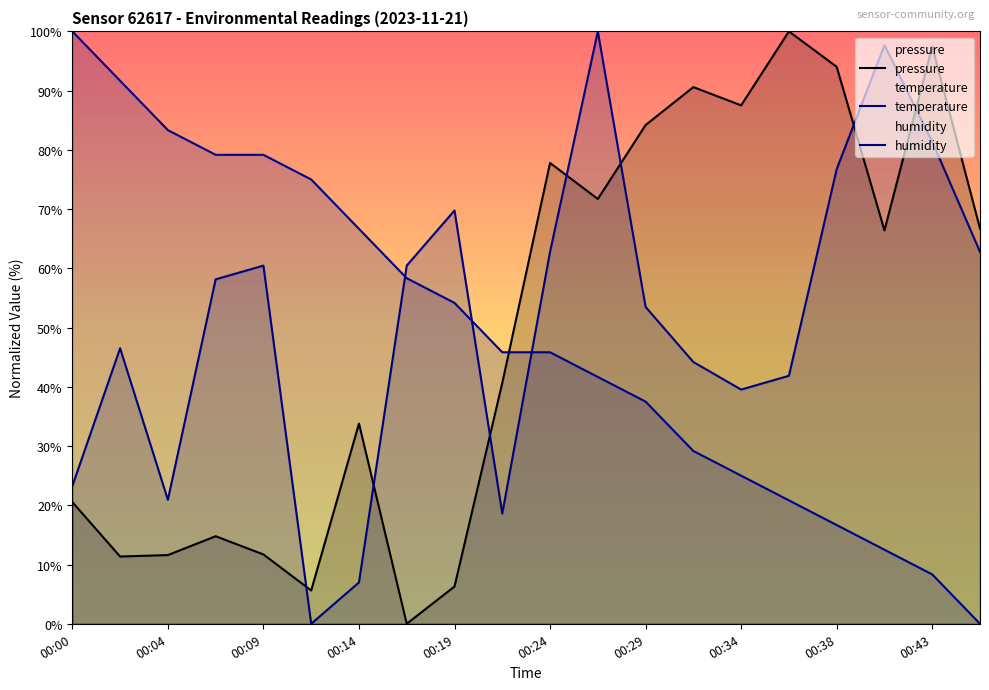

Which series has the largest total across all categories?

humidity